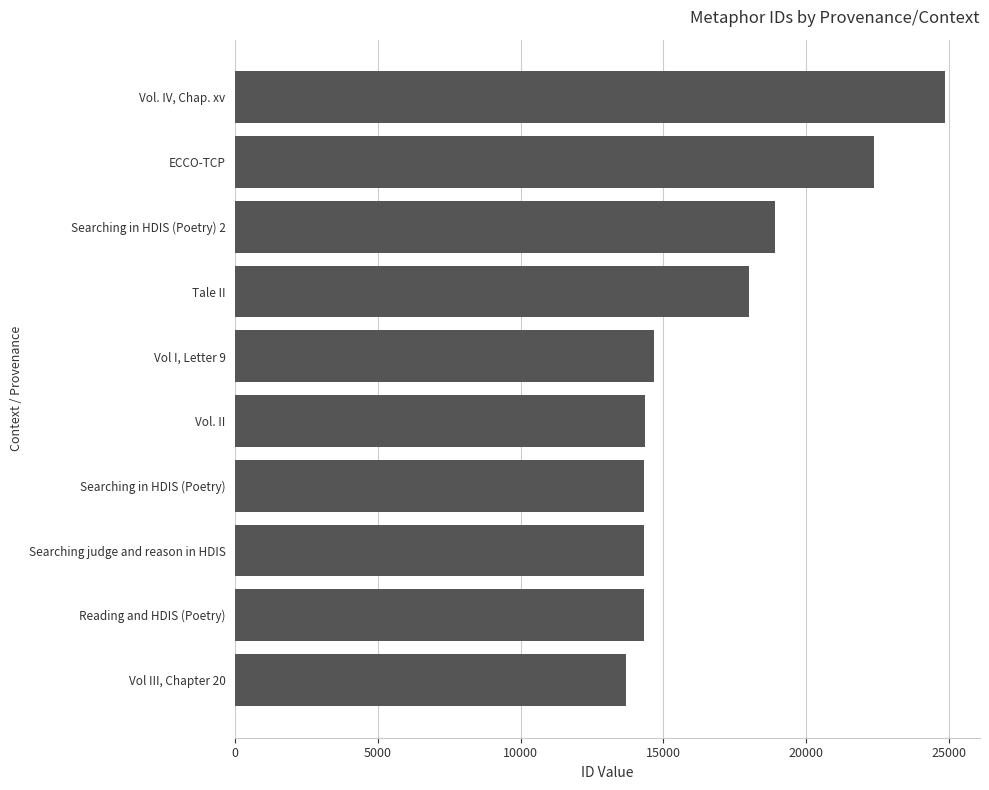

What is the difference between the second highest and second lowest values?

8061